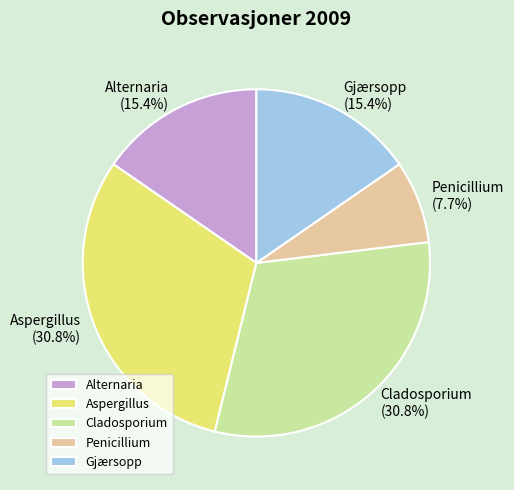

The Gjærsopp slice represents 9% of the pie. True or false?

False